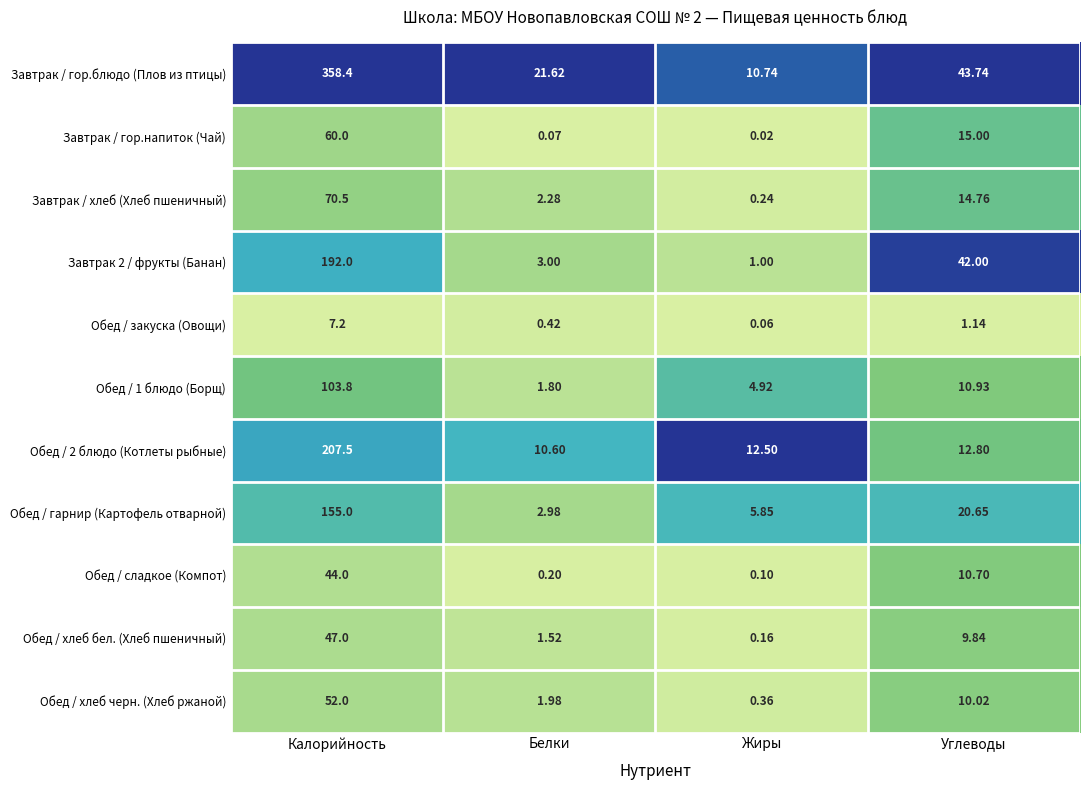

Which series changed the most between Калорийность and Белки?

Завтрак / гор.блюдо (Плов из птицы)